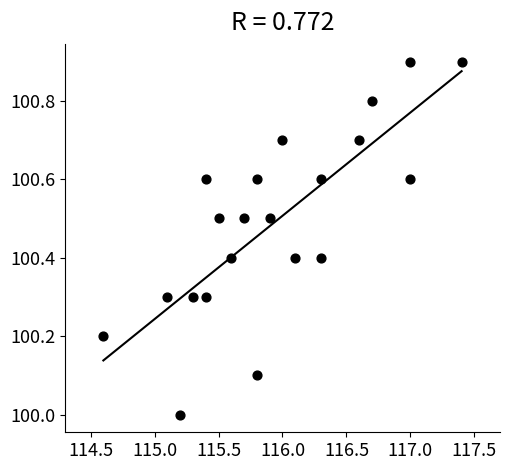

What is the range of X values (max minus min)?

2.8